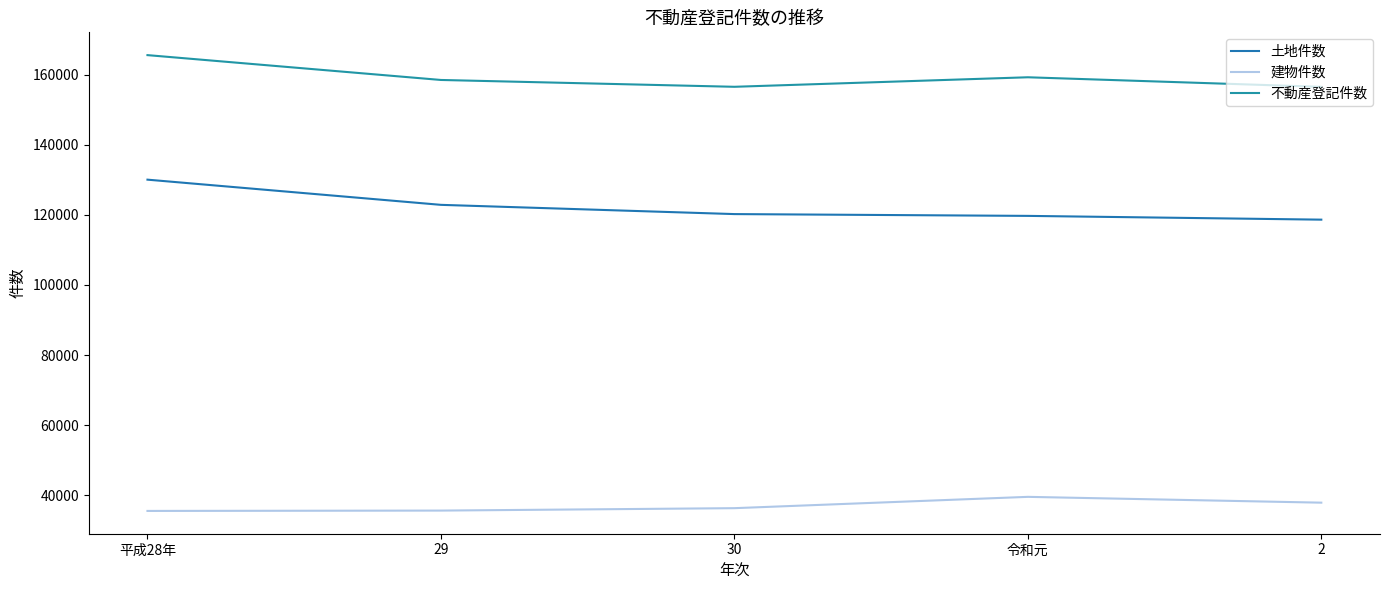

How many lines are shown in the chart?

3